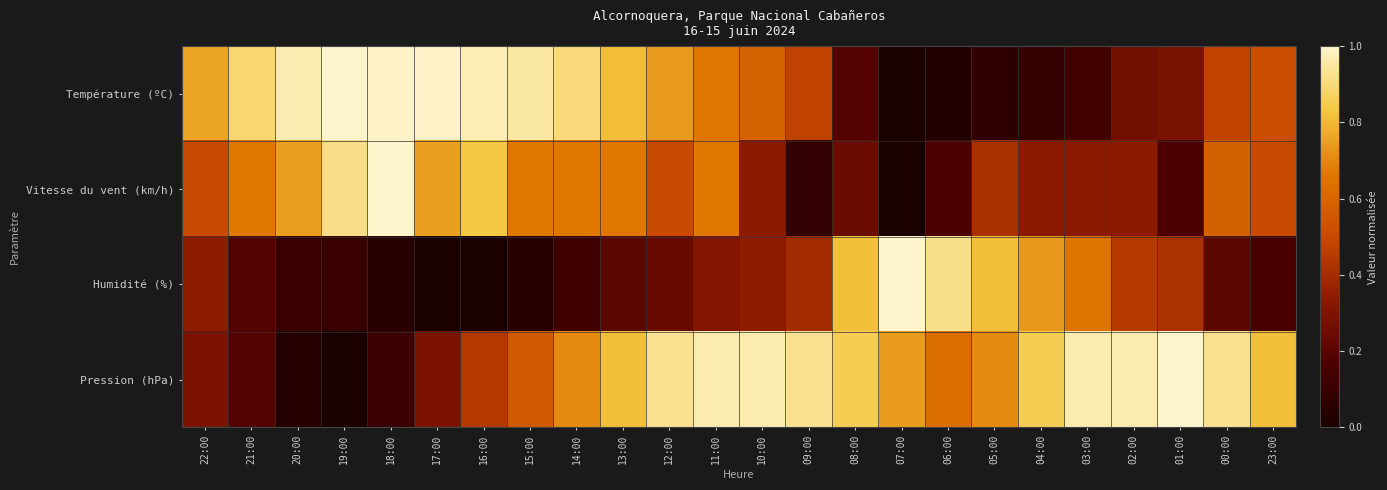

Reading right to left, what are all the values shown in this chart?

Température (ºC): 23:00=0.5	00:00=0.5	01:00=0.3	02:00=0.3	03:00=0.1	04:00=0.1	05:00=0.1	06:00=0.0	07:00=0.0	08:00=0.2	09:00=0.5	10:00=0.6	11:00=0.7	12:00=0.7	13:00=0.8	14:00=0.9	15:00=1.0	16:00=1.0	17:00=1.0	18:00=1.0	19:00=1.0	20:00=1.0	21:00=0.9	22:00=0.8
Vitesse du vent (km/h): 23:00=0.5	00:00=0.6	01:00=0.2	02:00=0.3	03:00=0.3	04:00=0.3	05:00=0.4	06:00=0.2	07:00=0.0	08:00=0.2	09:00=0.1	10:00=0.3	11:00=0.7	12:00=0.5	13:00=0.7	14:00=0.7	15:00=0.7	16:00=0.8	17:00=0.7	18:00=1.0	19:00=0.9	20:00=0.7	21:00=0.7	22:00=0.5
Humidité (%): 23:00=0.2	00:00=0.2	01:00=0.4	02:00=0.4	03:00=0.7	04:00=0.7	05:00=0.8	06:00=0.9	07:00=1.0	08:00=0.8	09:00=0.4	10:00=0.3	11:00=0.3	12:00=0.2	13:00=0.2	14:00=0.1	15:00=0.1	16:00=0.0	17:00=0.0	18:00=0.1	19:00=0.1	20:00=0.1	21:00=0.2	22:00=0.3
Pression (hPa): 23:00=0.8	00:00=0.9	01:00=1.0	02:00=1.0	03:00=1.0	04:00=0.9	05:00=0.7	06:00=0.6	07:00=0.7	08:00=0.9	09:00=0.9	10:00=1.0	11:00=1.0	12:00=0.9	13:00=0.8	14:00=0.7	15:00=0.6	16:00=0.4	17:00=0.3	18:00=0.1	19:00=0.0	20:00=0.0	21:00=0.2	22:00=0.3